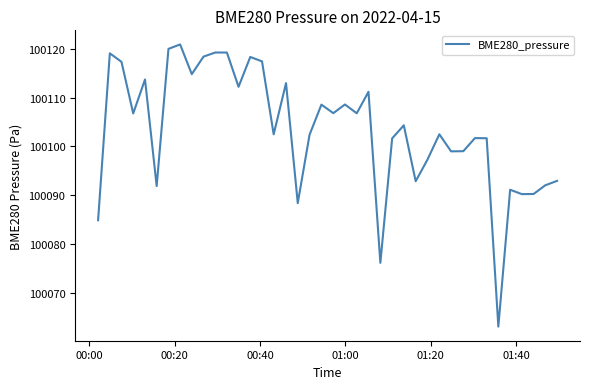

What is the minimum value shown in the chart?

100063.0